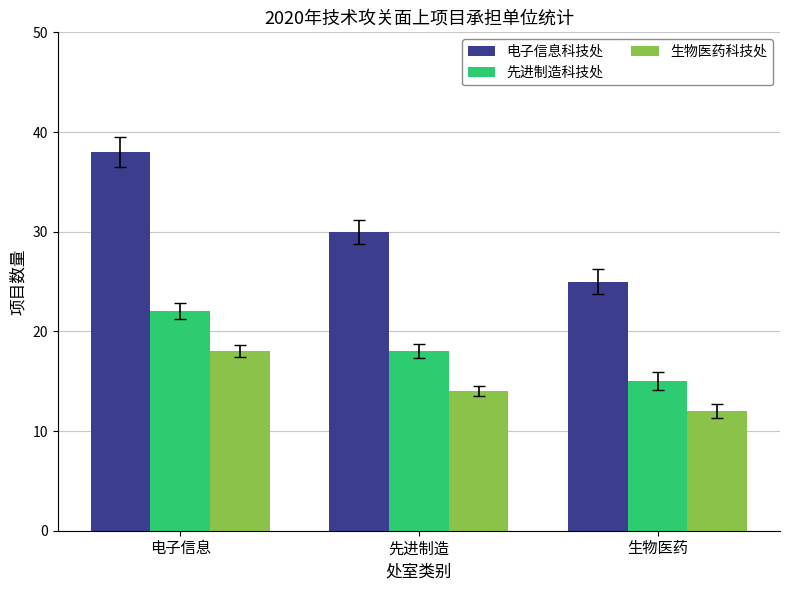

How many data points in 先进制造科技处 are less than 18?

1